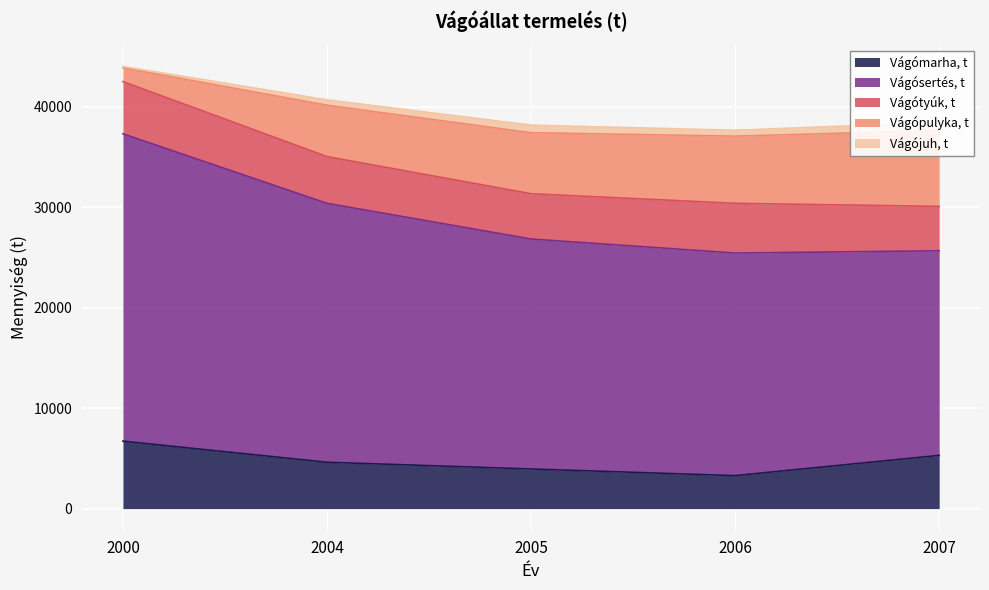

True or false: Vágósertés, t and Vágópulyka, t intersect in this chart.

False